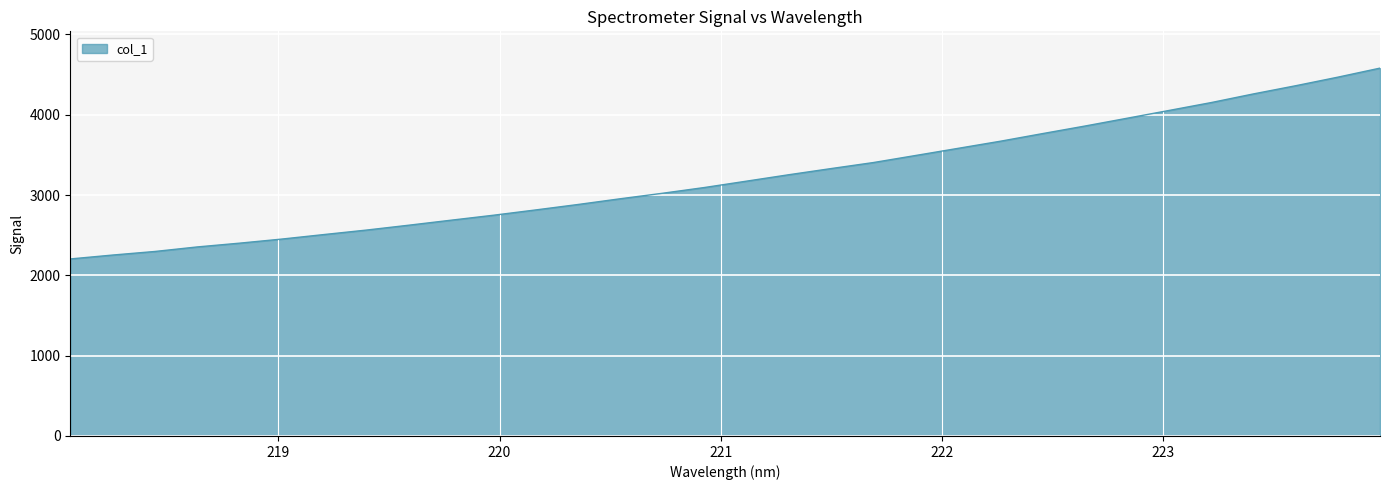

What is the greatest value displayed?

4579.8